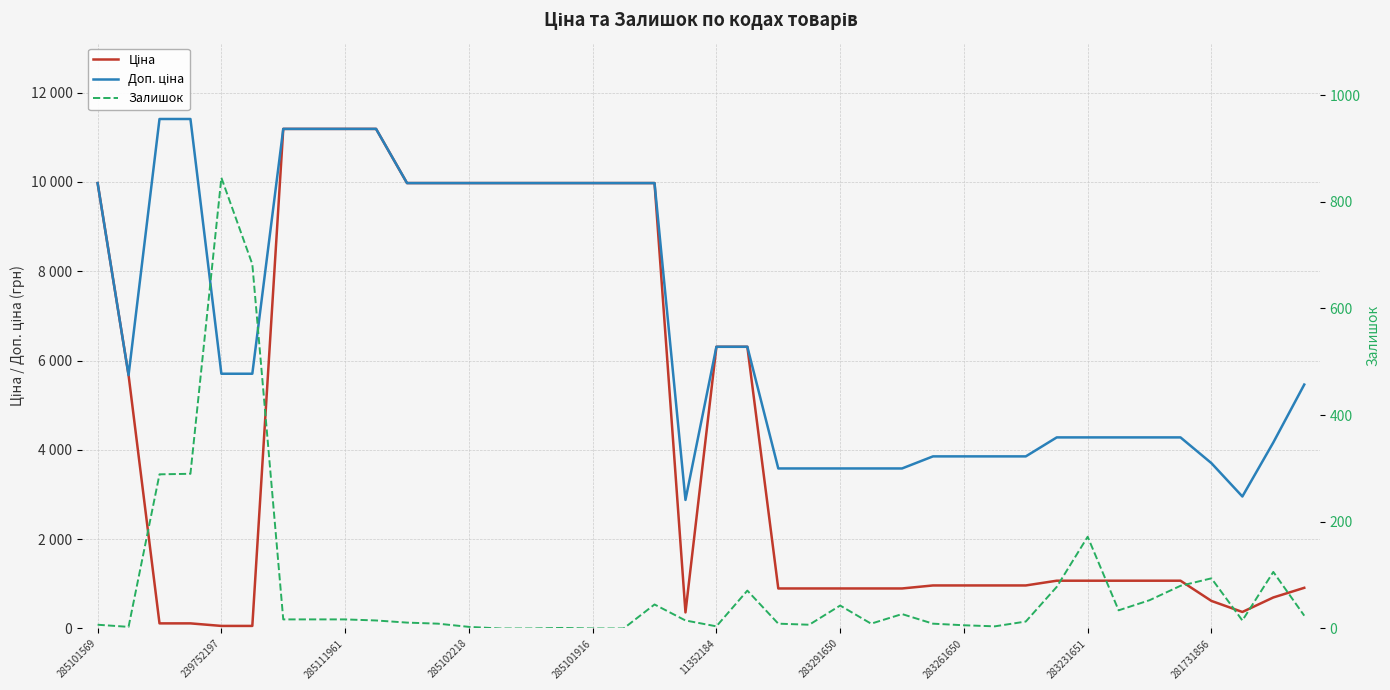

Reading left to right, extract all data points from this chart.

Ціна: 9975.0	5673.8	114.1	114.1	57.0	57.0	11188.2	11188.2	11188.2	11188.2	9975.0	9975.0	9975.0	9975.0	9975.0	9975.0	9975.0	9975.0	9975.0	359.9	6308.8	6308.8	895.9	895.9	895.9	895.9	895.9	963.5	963.5	963.5	963.5	1069.8	1069.8	1069.8	1069.8	1069.8	617.0	369.5	694.3	910.4
Доп. ціна: 9975.0	5673.8	11410.0	11410.0	5705.0	5705.0	11188.2	11188.2	11188.2	11188.2	9975.0	9975.0	9975.0	9975.0	9975.0	9975.0	9975.0	9975.0	9975.0	2878.8	6308.8	6308.8	3583.6	3583.6	3583.6	3583.6	3583.6	3854.0	3854.0	3854.0	3854.0	4279.1	4279.1	4279.1	4279.1	4279.1	3701.9	2955.8	4165.6	5462.3
Залишок: 7.0	3.0	289.0	290.0	845.0	683.0	17.0	17.0	17.0	15.0	11.0	9.0	3.0	0.0	0.0	1.0	0.0	0.0	45.0	15.0	4.0	71.0	9.0	7.0	43.0	9.0	27.0	9.0	6.0	4.0	13.0	78.0	172.0	34.0	53.0	80.0	94.0	15.0	106.0	24.0